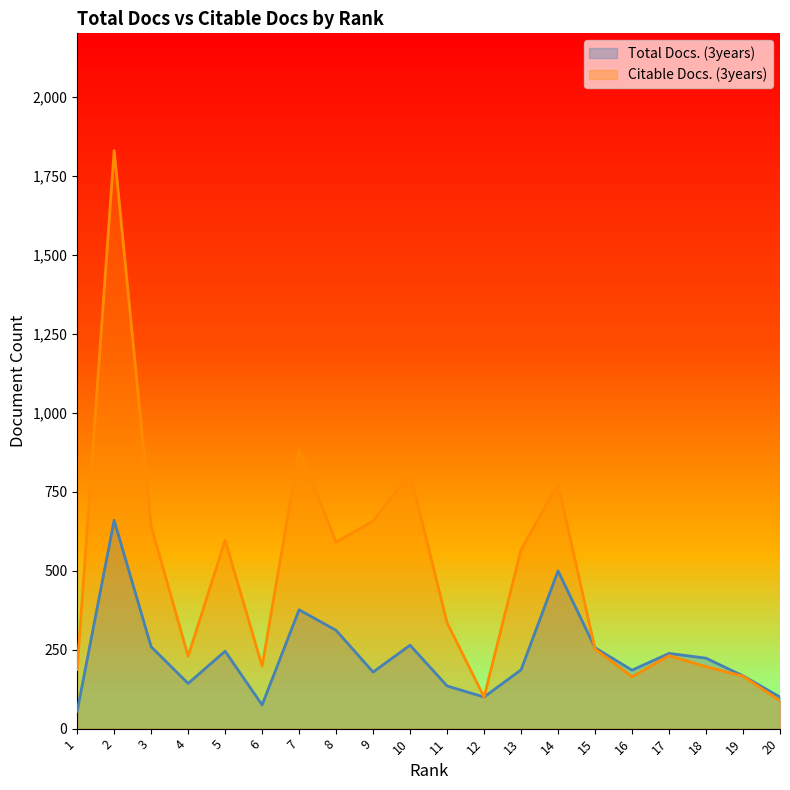

Does the chart have visible grid lines?

No